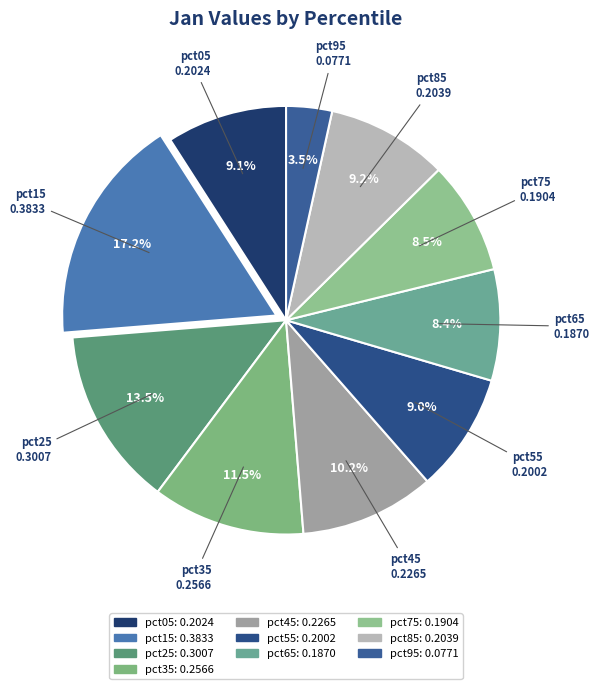

To the nearest percent, what is the average slice percentage?

10%